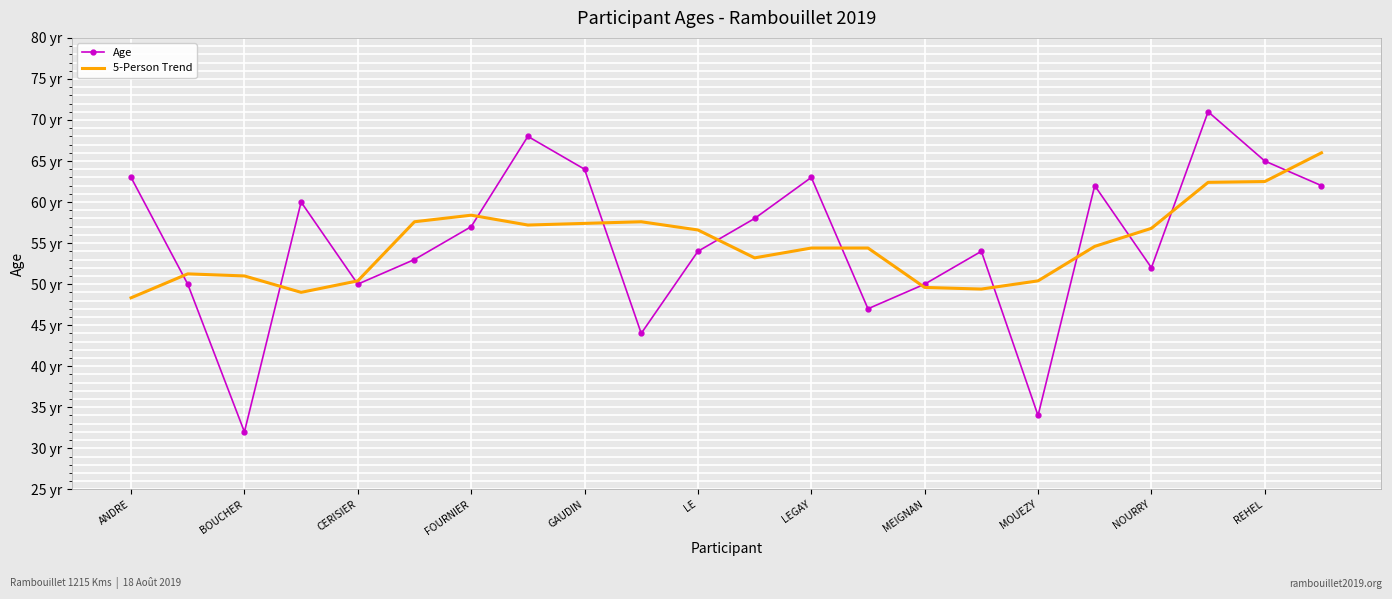

True or false: 5-Person Trend has more than 1 interior local peaks.

True